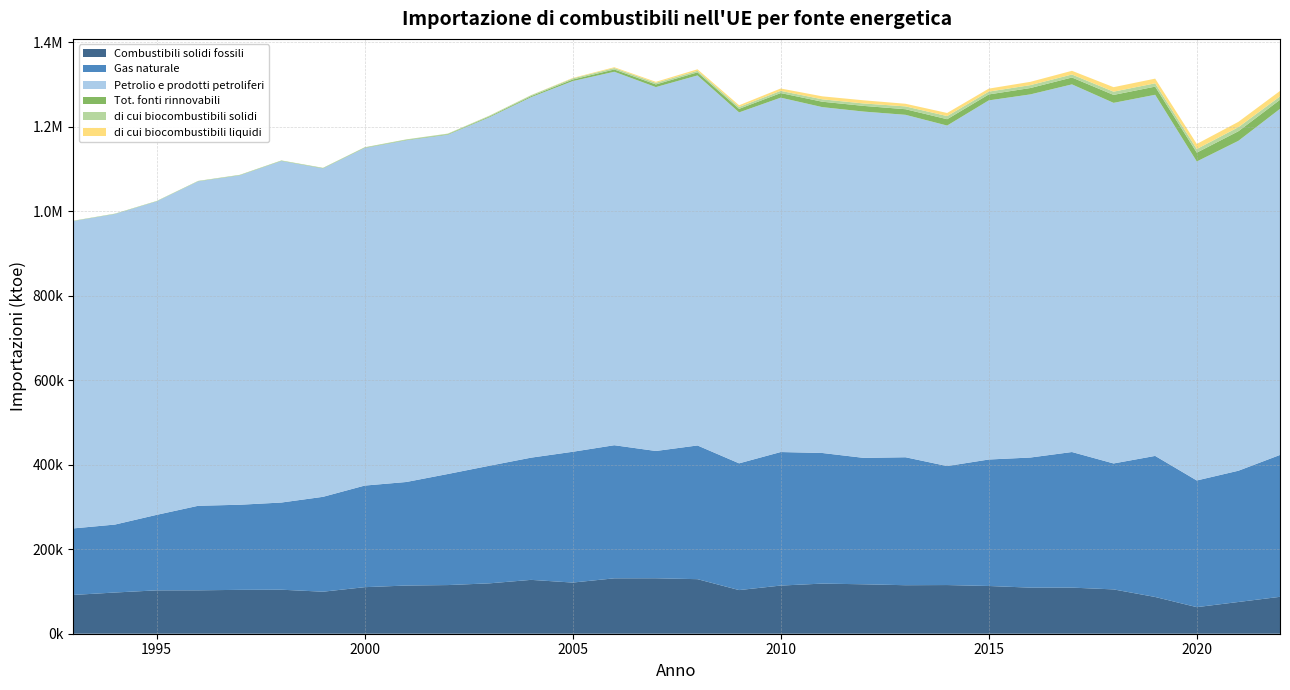

Reading right to left, transcribe all the data shown in this chart.

Combustibili solidi fossili: 87334.3	75097.2	62894.4	86963.6	104890.8	109109.0	109067.2	112966.0	115196.6	114804.6	116979.7	118609.4	113958.9	103282.2	129100.2	131239.5	131089.9	121064.5	127448.4	119238.4	115148.3	114041.6	110153.9	99451.8	104172.3	103825.8	102718.7	102630.3	97536.7	91771.5
Gas naturale: 335744.7	310648.3	299799.9	333854.4	298064.4	320902.7	307903.8	299301.7	281594.4	302824.8	299124.1	309102.2	316036.6	299949.9	316444.3	301212.8	315020.7	309508.2	289221.8	278321.6	262854.2	245021.8	240413.1	224545.6	206293.8	201419.3	200058.2	178669.0	160823.7	157474.2
Petrolio e prodotti petroliferi: 819001.5	780658.0	754856.4	854567.2	853343.8	870008.2	859339.1	849848.1	805773.3	810355.5	819512.9	818449.6	838598.1	830484.4	875638.5	861151.3	883759.5	877161.4	853034.7	824687.9	802937.3	808755.0	798954.5	777215.5	808303.6	779582.1	767848.3	741796.8	734934.9	727365.9
Tot. fonti rinnovabili: 21483.4	22742.6	20949.2	19346.0	18797.3	16302.2	15081.0	14123.4	15063.7	13249.9	13442.1	12841.0	10872.8	8451.5	7276.0	6268.2	5393.2	3753.7	2460.6	1921.3	1323.6	1008.8	838.3	674.1	659.6	608.4	524.1	485.2	459.1	395.7
di cui biocombustibili solidi: 7921.7	9594.4	8559.0	7855.0	7659.9	7096.2	6840.6	6666.7	7401.2	6674.5	5750.3	5677.4	5249.0	4448.6	3659.0	3798.7	3469.4	2771.0	2232.1	1748.4	1268.6	975.1	828.1	651.0	631.8	598.3	516.4	477.8	457.7	395.7
di cui biocombustibili liquidi: 13026.6	12625.5	11979.3	11049.2	10673.2	8743.8	7798.2	7074.9	7322.9	6254.6	7472.6	7057.8	5588.1	3983.4	3613.1	2452.3	1918.2	979.5	228.2	172.5	54.9	33.7	10.2	23.1	27.8	10.1	7.7	7.4	1.4	0.0